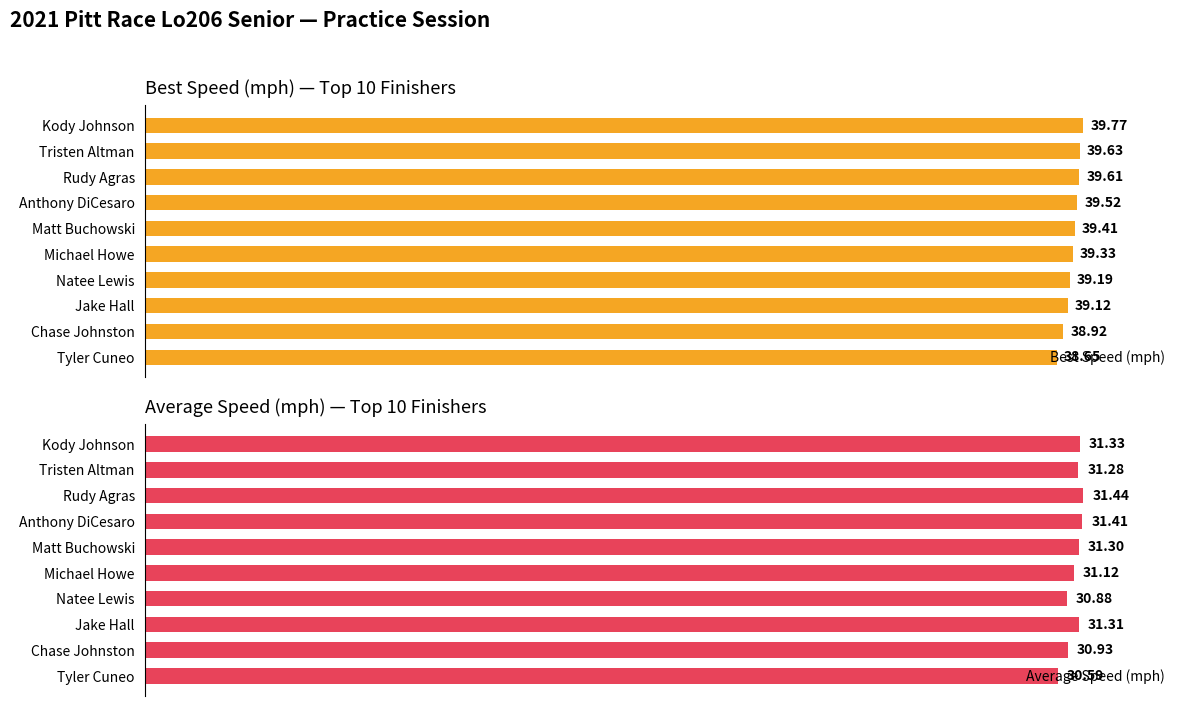

List the series in order of their peak value, highest first.

Best Speed (mph), Average Speed (mph)